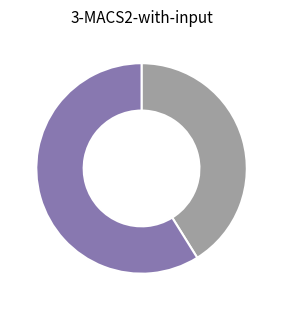

Is there a majority slice in this chart?

Yes